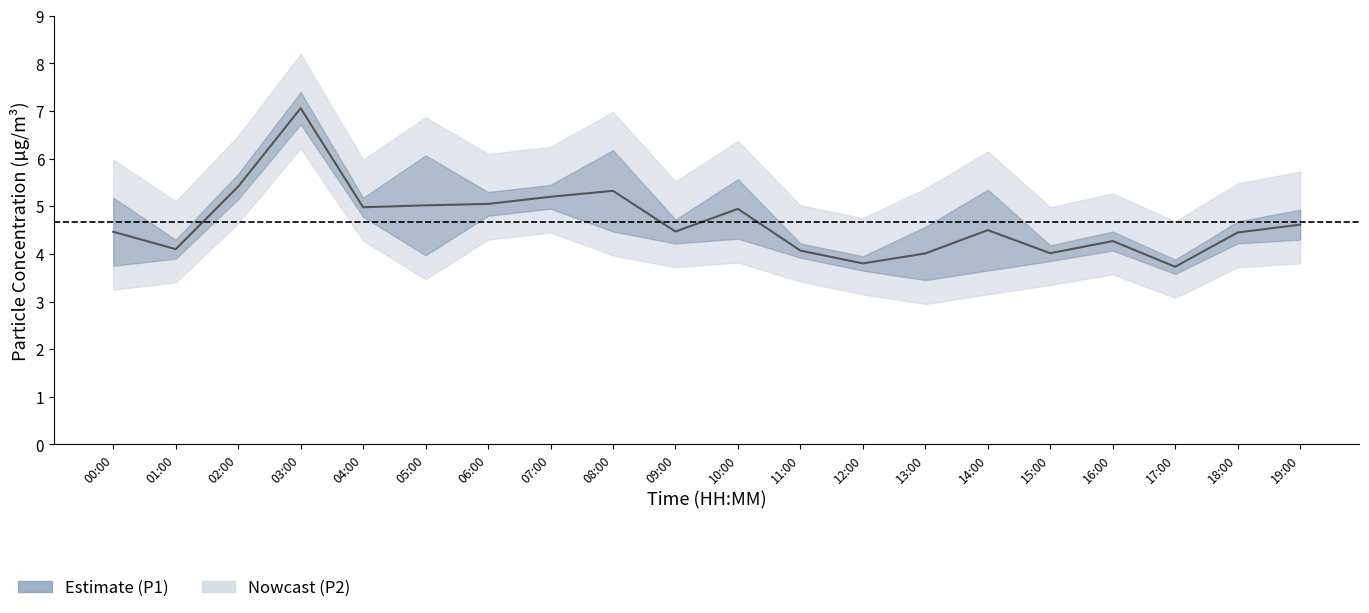

Does the chart display data point markers on the line(s)?

No